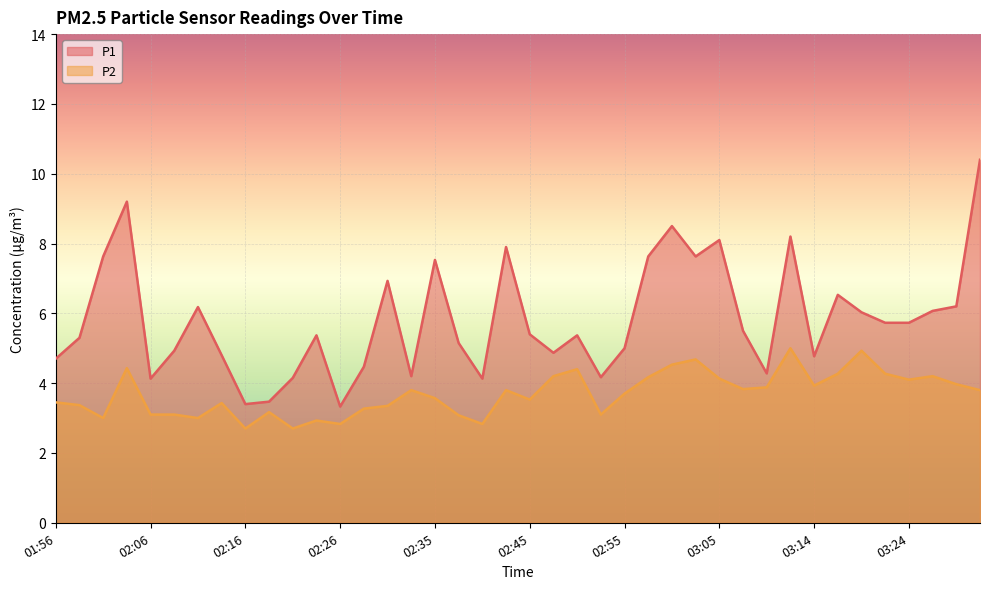

What is the highest value of the P1 series?

10.4